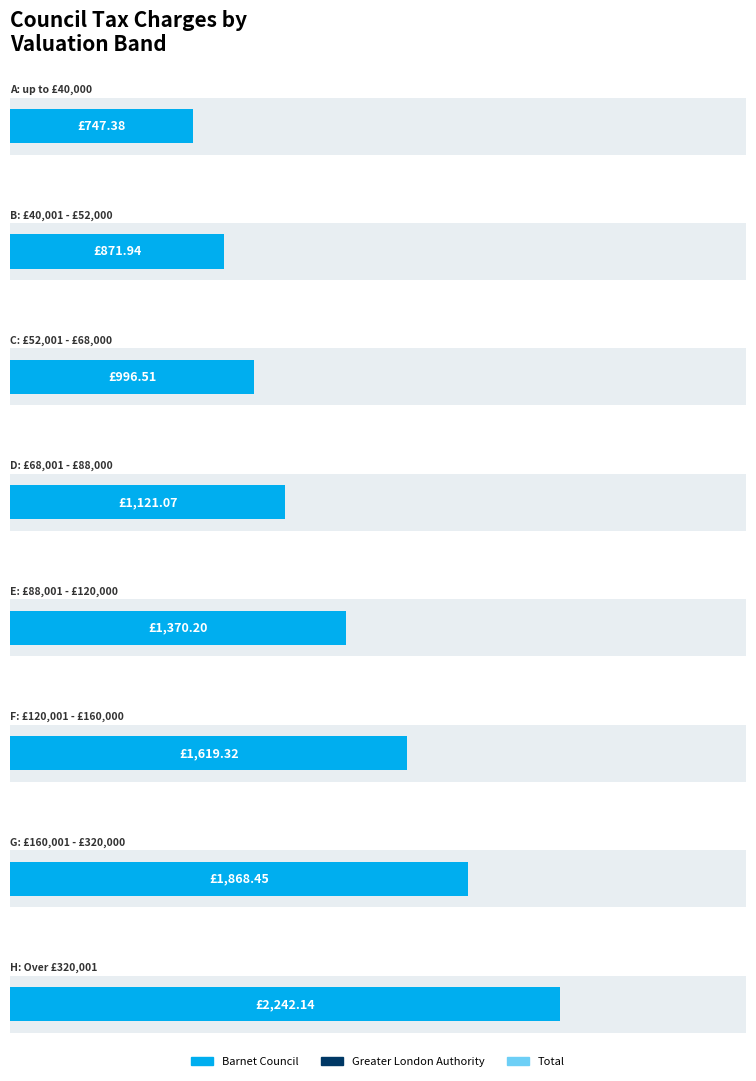

Are the bars grouped side by side (vs. stacked)?

Yes